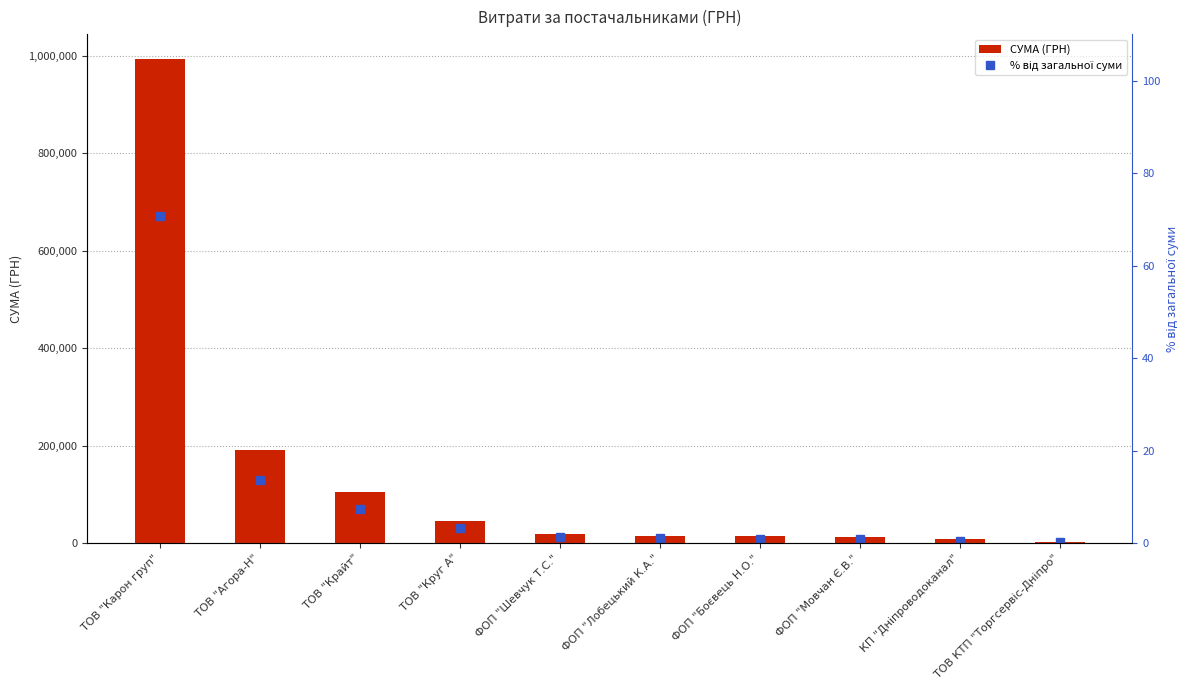

How many categories are shown in the chart?

10